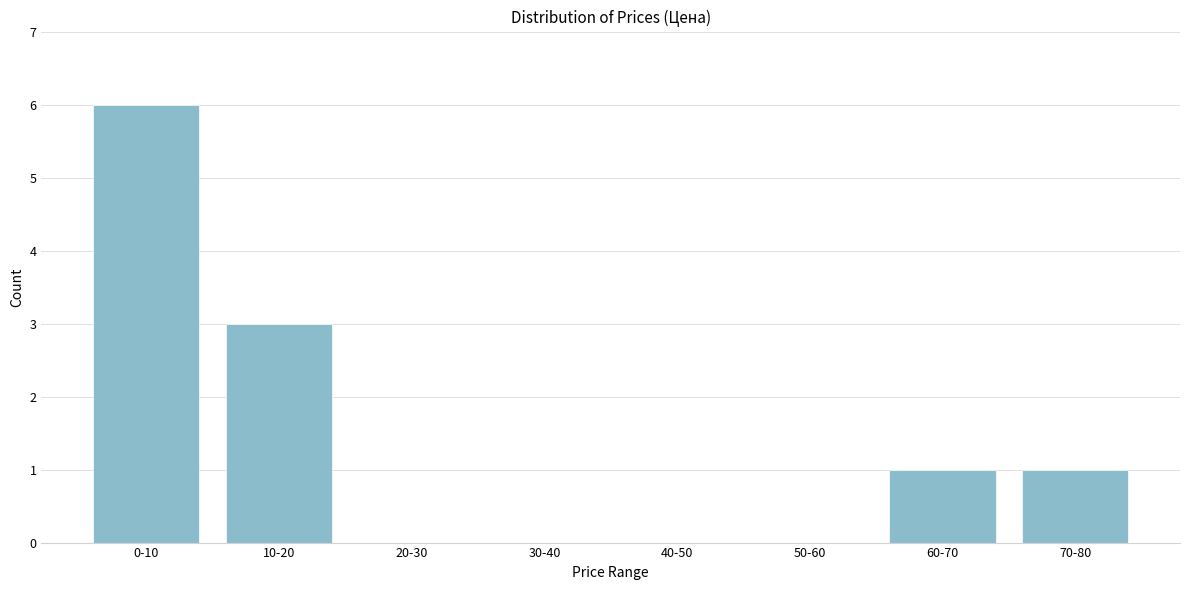

Reading left to right, transcribe all the data shown in this chart.

0-10=6	10-20=3	20-30=0	30-40=0	40-50=0	50-60=0	60-70=1	70-80=1